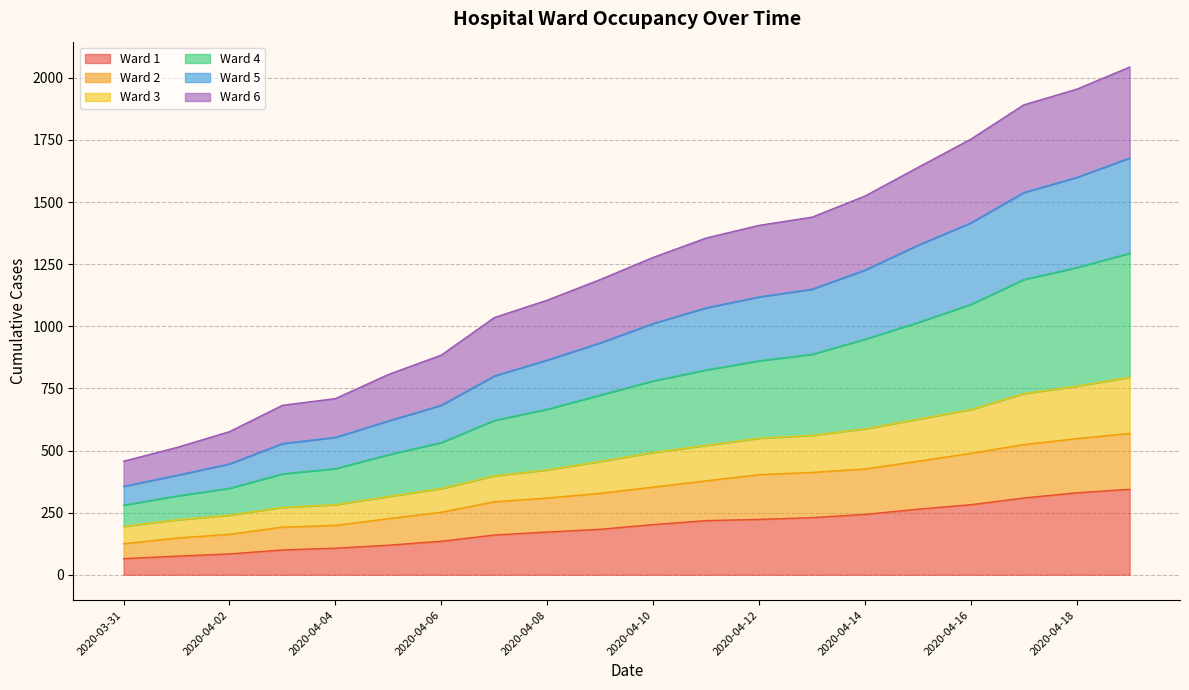

Is it true that Ward 3 equals 2174 at 2020-04-18?

False